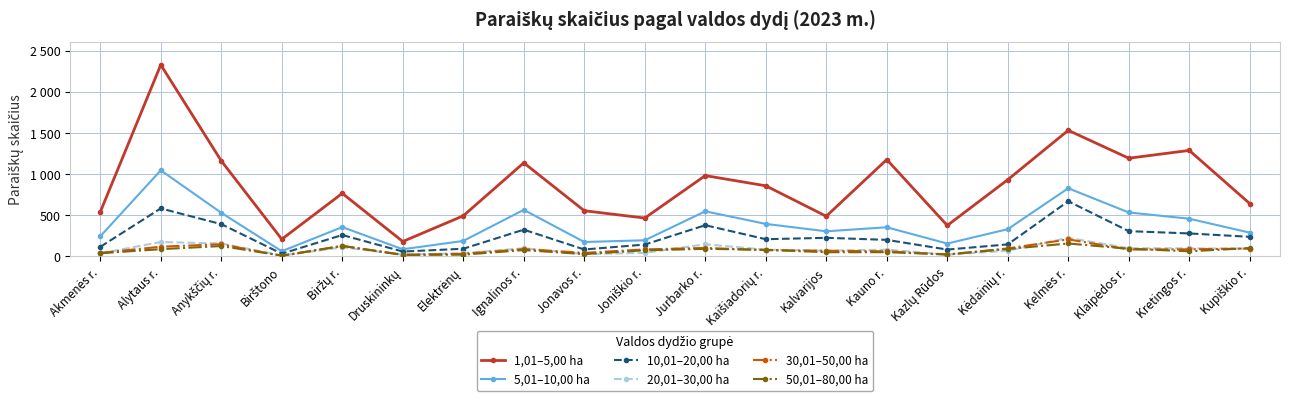

At which category does 1,01–5,00 ha reach its first local peak?

Alytaus r.